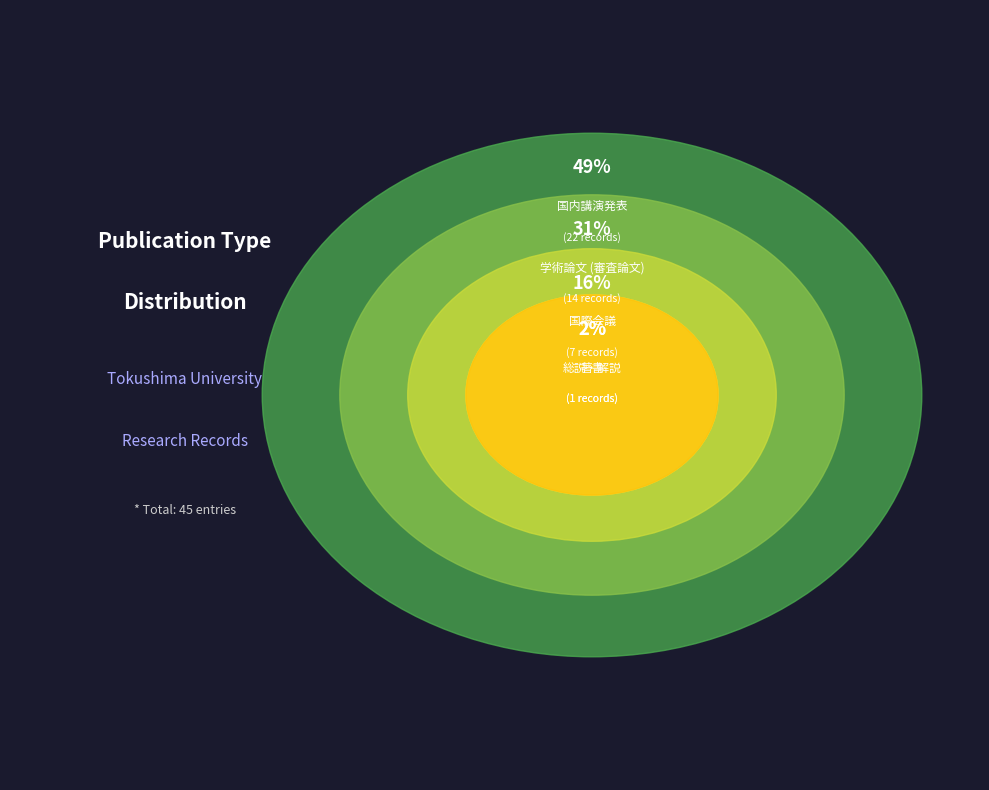

How many segments does this pie chart have?

5